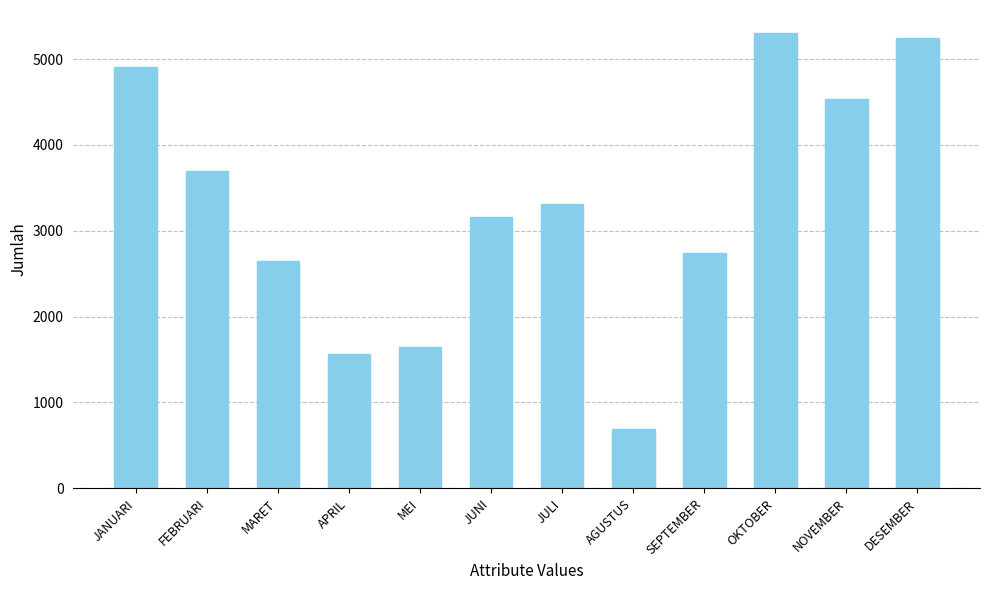

Between NOVEMBER and APRIL, which is larger?

NOVEMBER